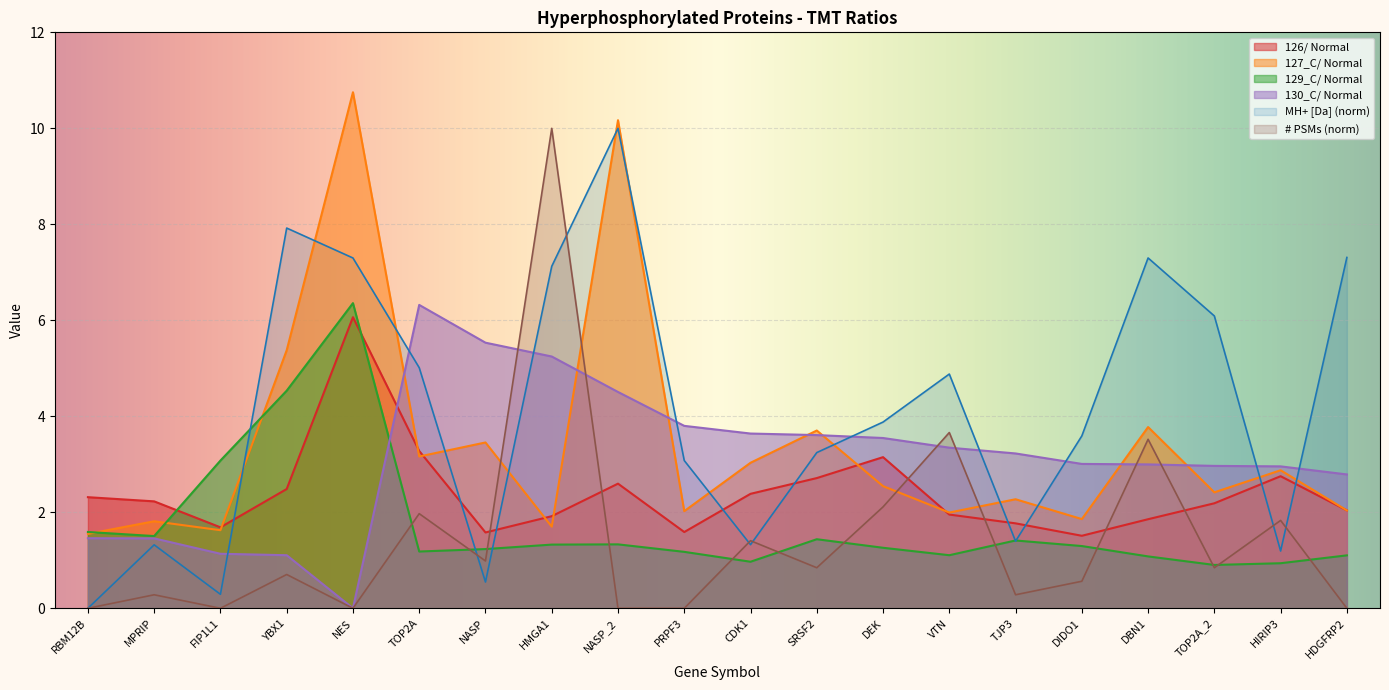

How many distinct data groups are displayed?

6